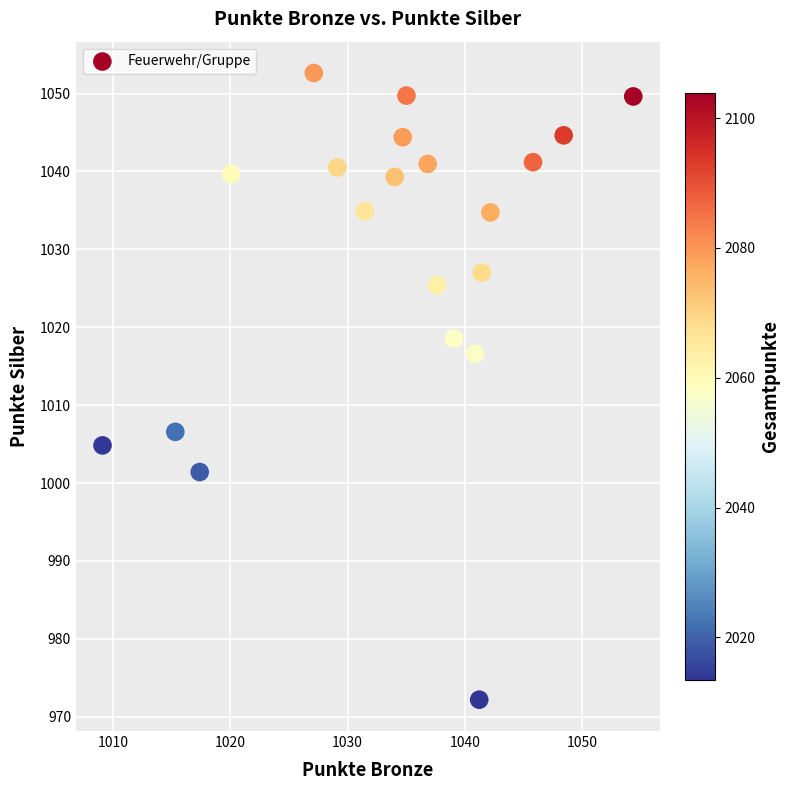

What is the range of Y values (max minus min)?

80.5